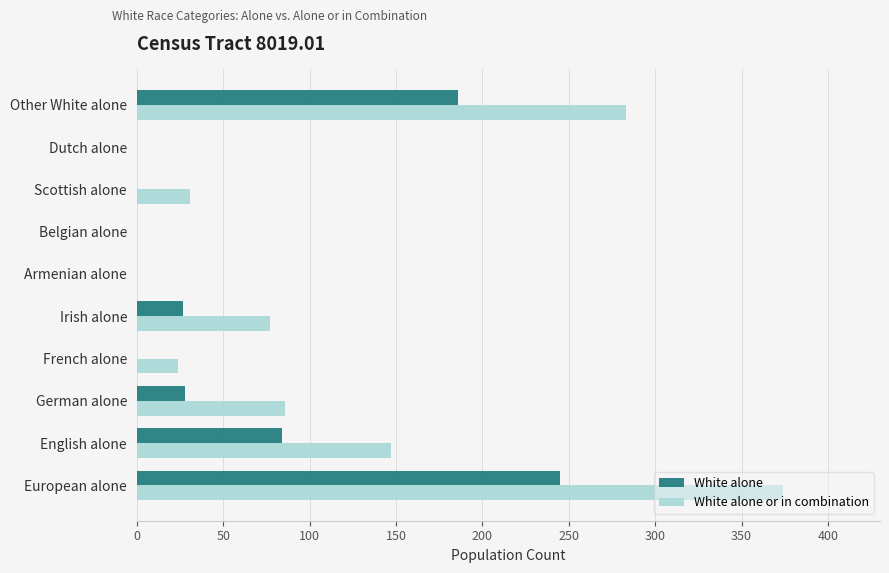

At which label is White alone closest to 122?

English alone